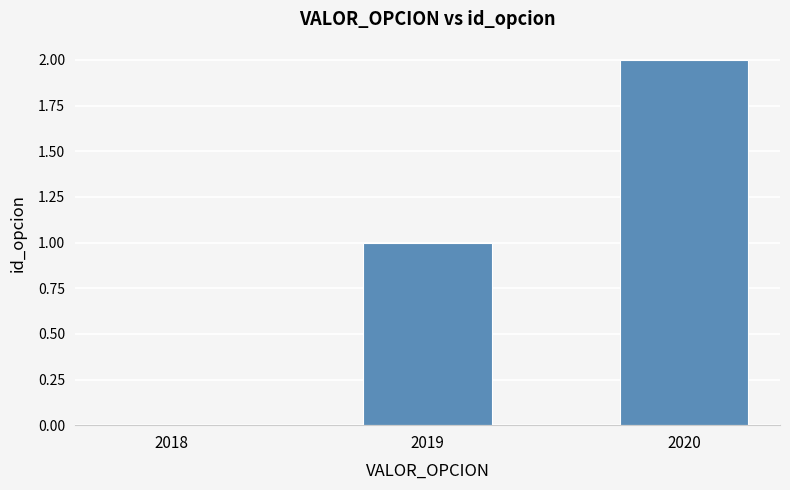

What is the difference between the values at 2018 and 2019?

1